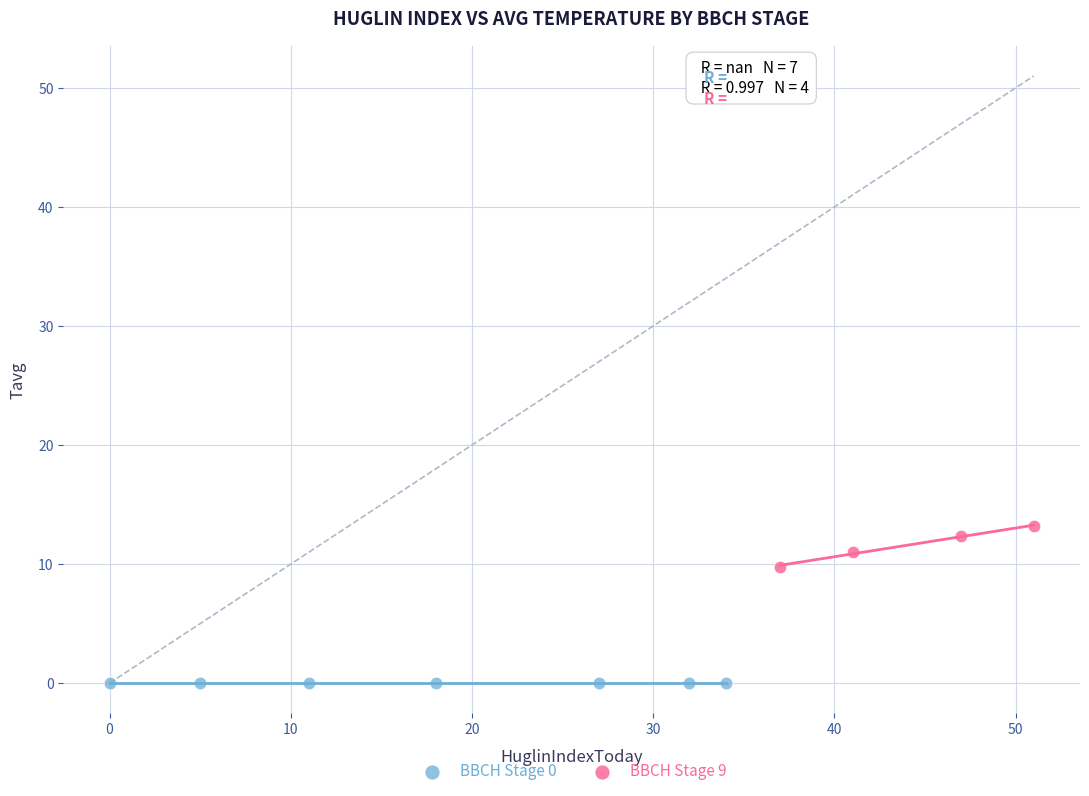

What are all the series names shown in the legend?

BBCH Stage 0, BBCH Stage 9